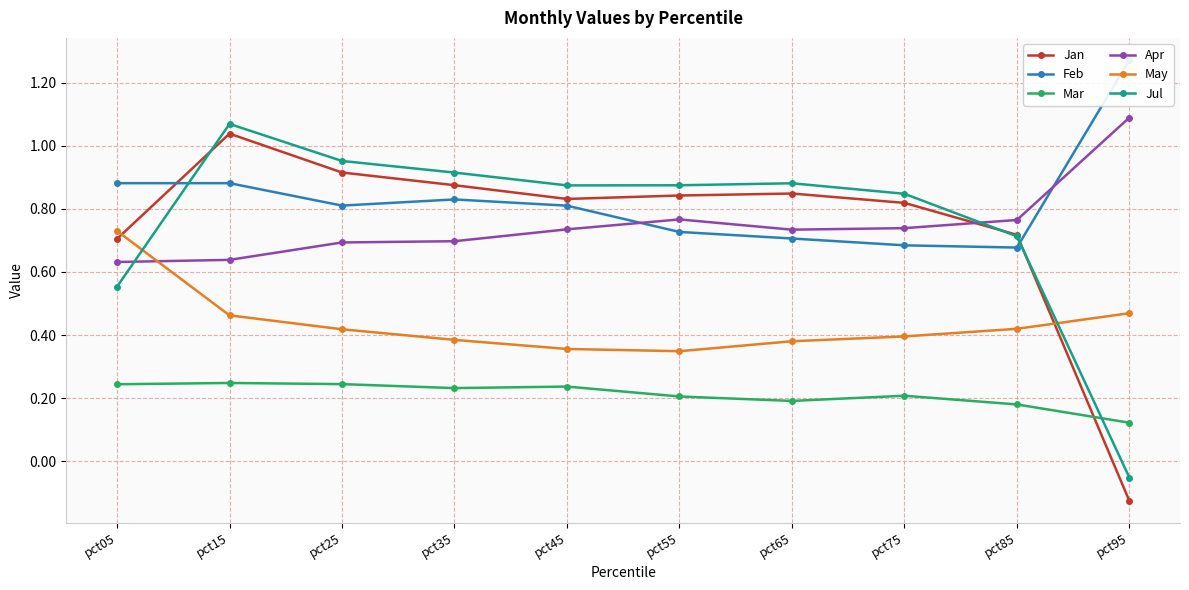

Where do Jul and Mar first cross each other?

pct85 and pct95